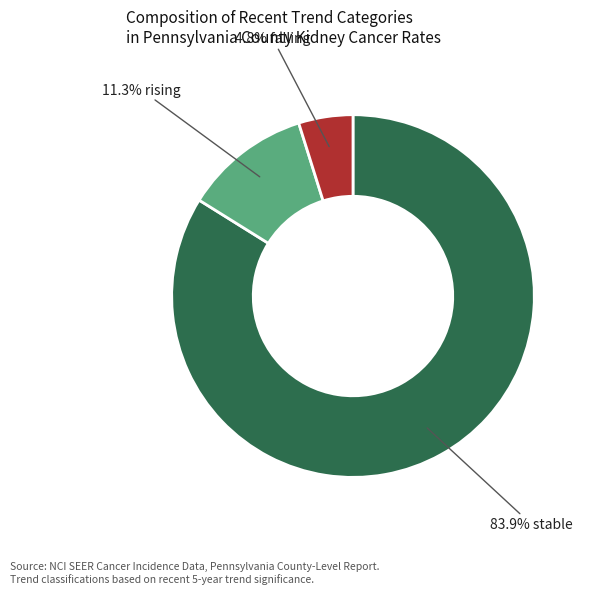

Is there a majority slice in this chart?

Yes